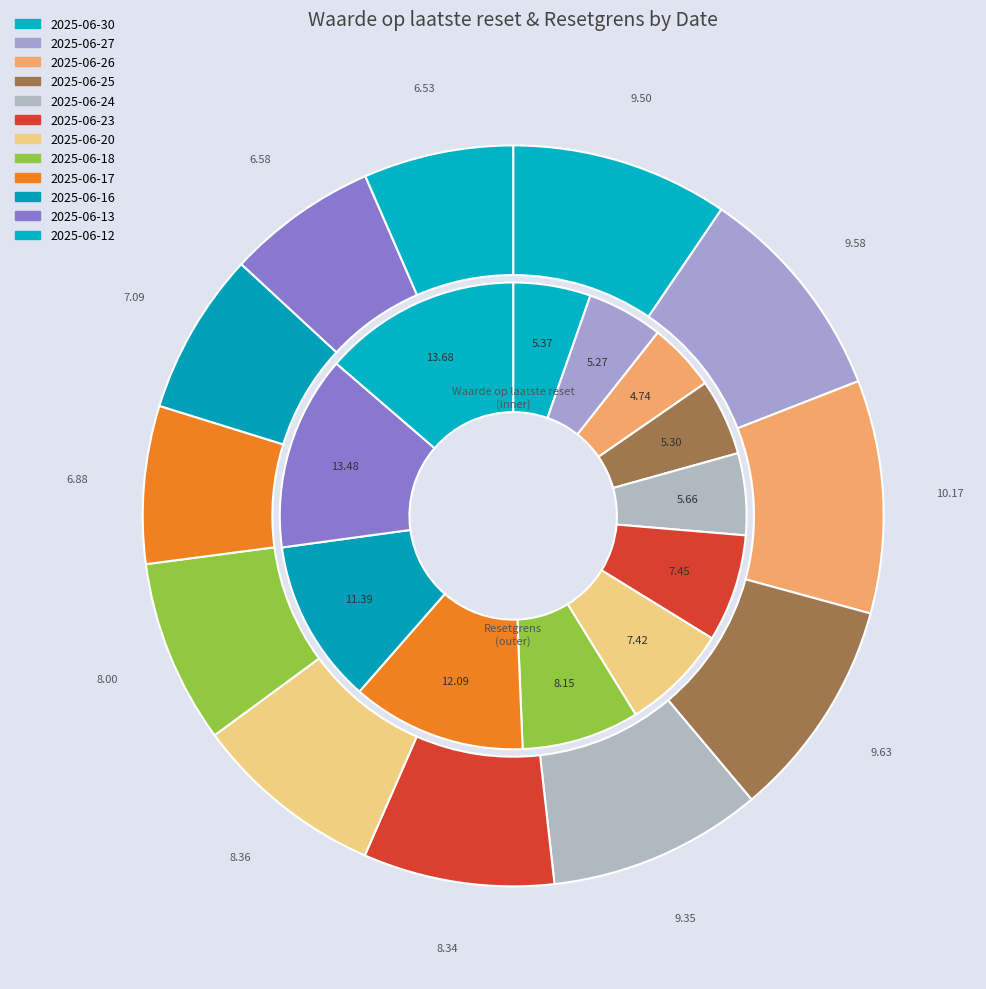

To the nearest percent, what portion does 2025-06-20 represent?

7%